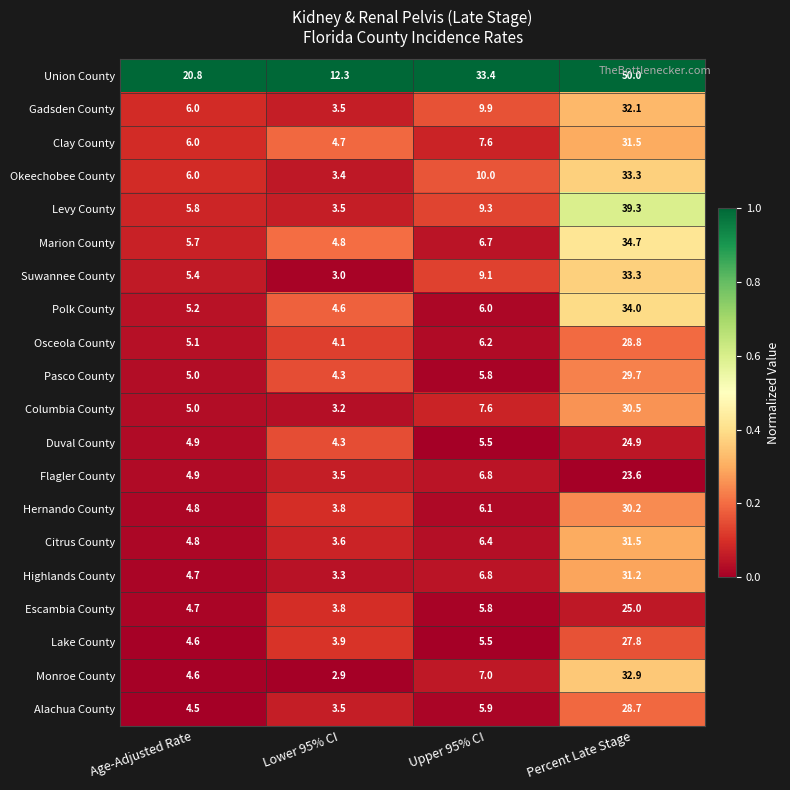

The Levy County series shows 5.8 at Age-Adjusted Rate. True or false?

True